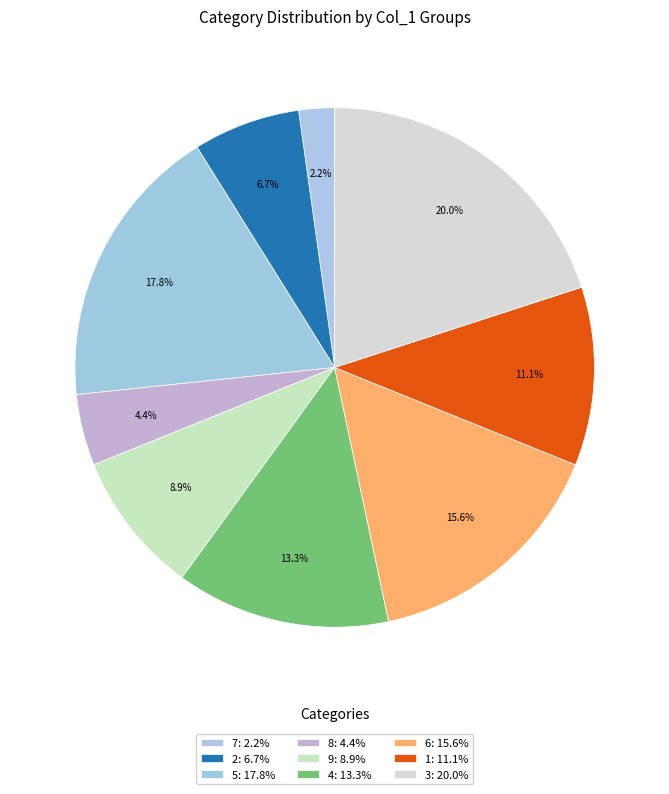

How many segments does this pie chart have?

9